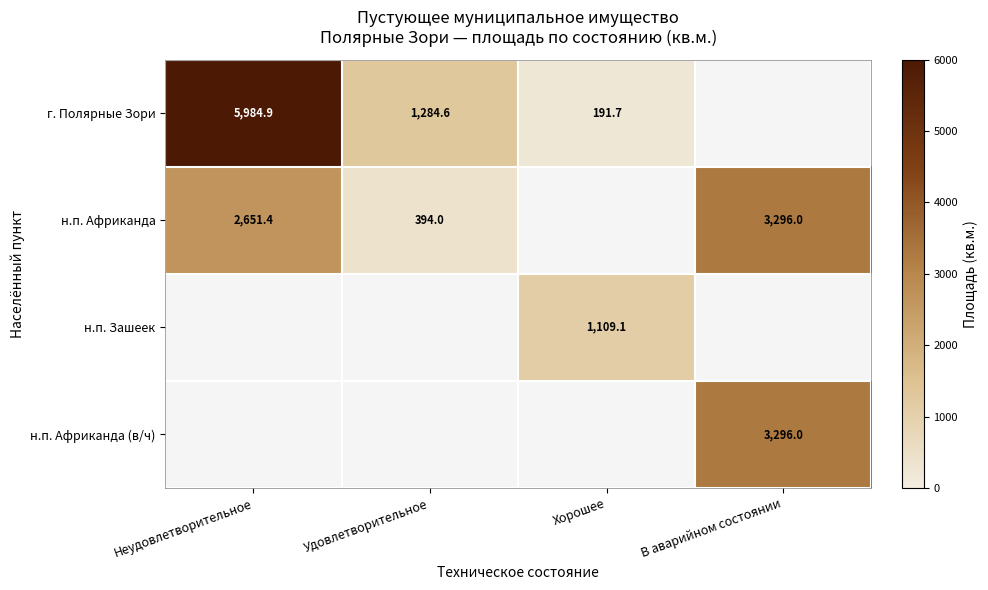

How many series are shown in this chart?

4